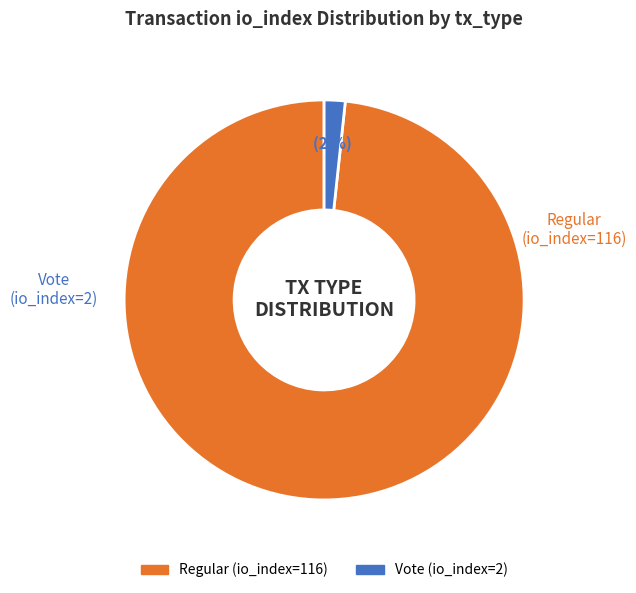

Which has a higher value, Vote (io_index=2) or Regular (io_index=116)?

Regular (io_index=116)